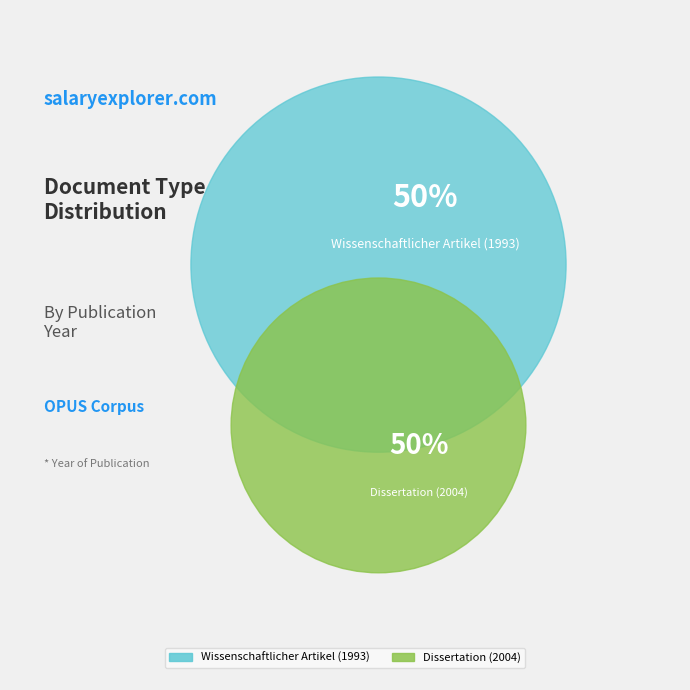

True or false: Wissenschaftlicher Artikel (1993) accounts for 50% of the total.

True